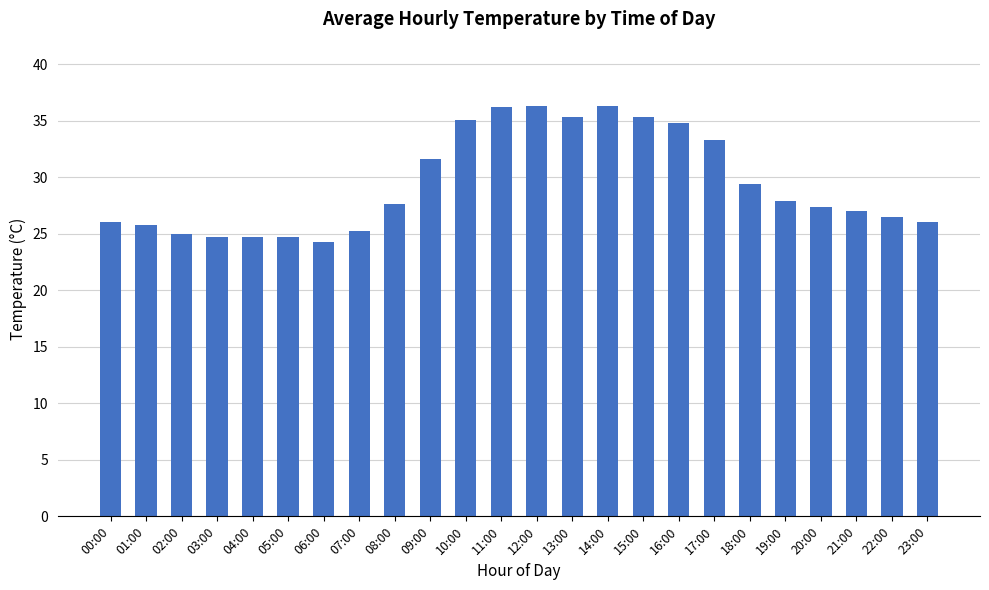

At which label does the data first exceed 27?

08:00